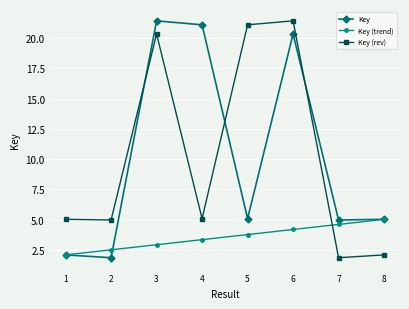

At 2, list the series in order from largest to smallest.

Key (rev), Key (trend), Key